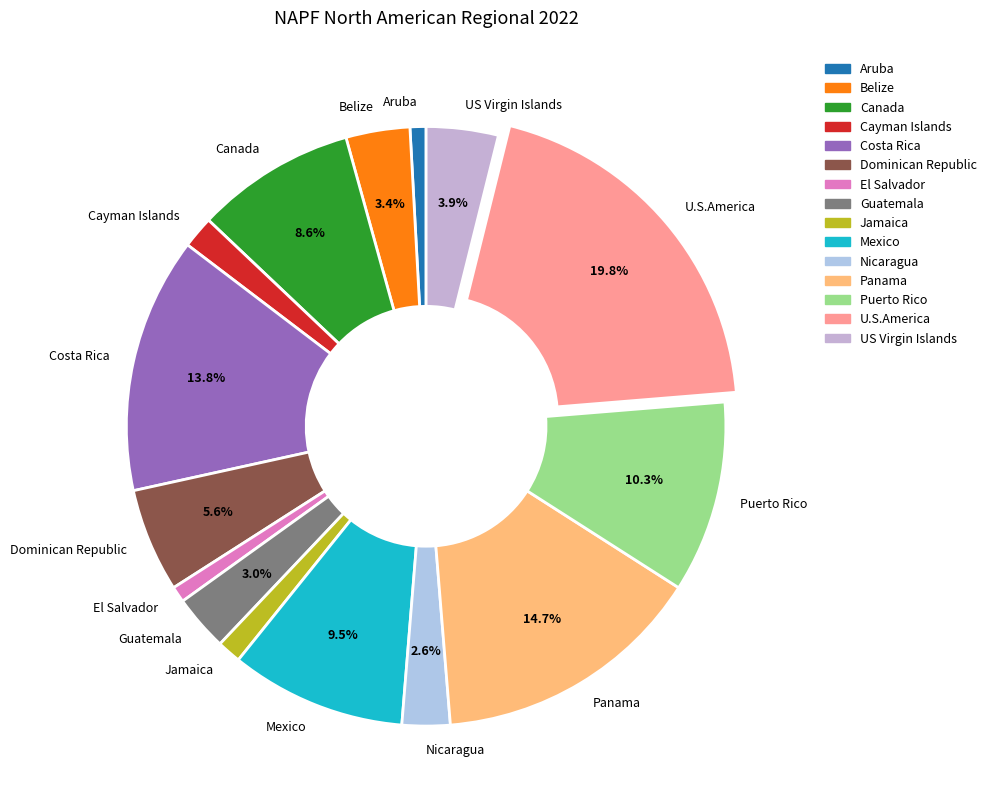

The Puerto Rico slice represents 10% of the pie. True or false?

True